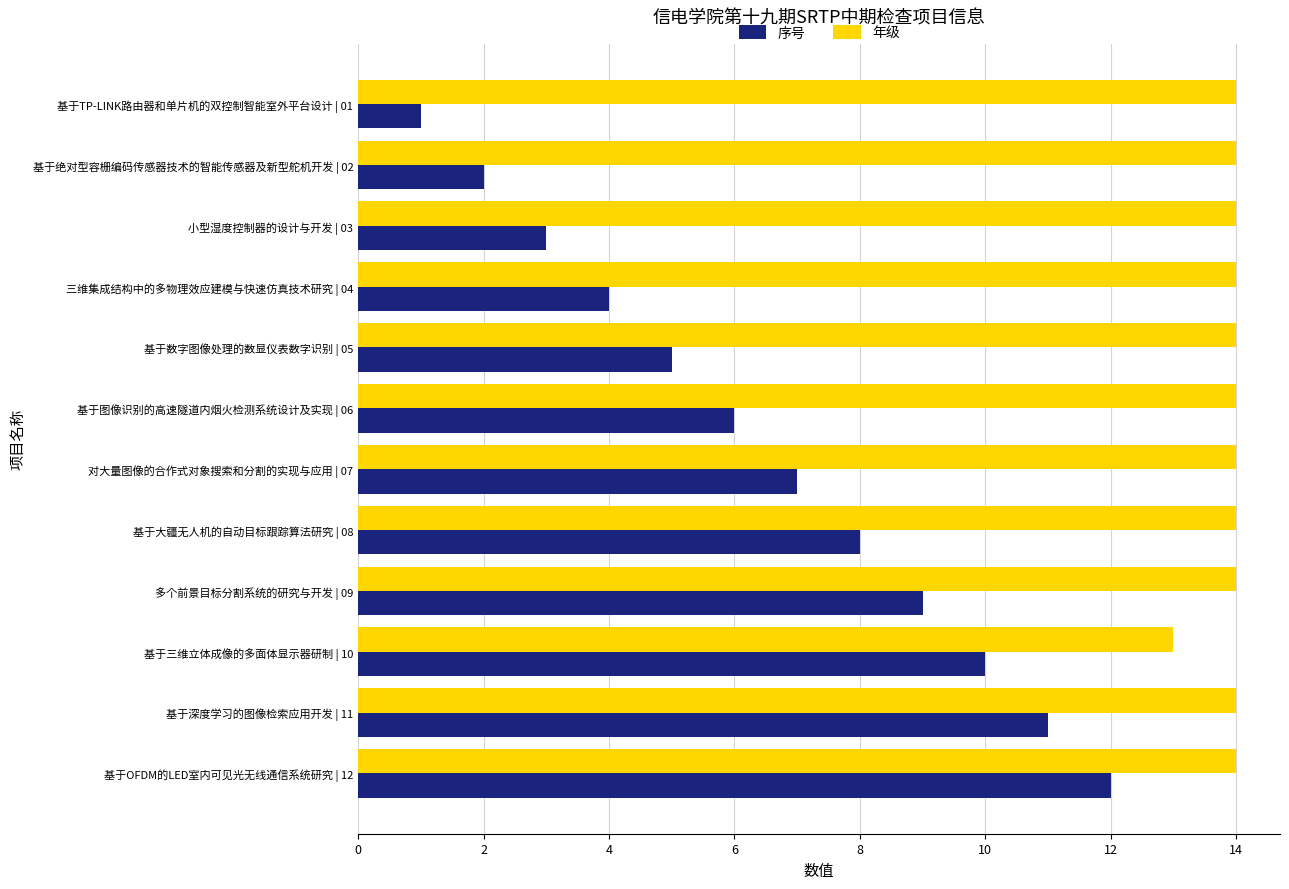

At 基于绝对型容栅编码传感器技术的智能传感器及新型舵机开发 | 02, list the series in order from largest to smallest.

年级, 序号